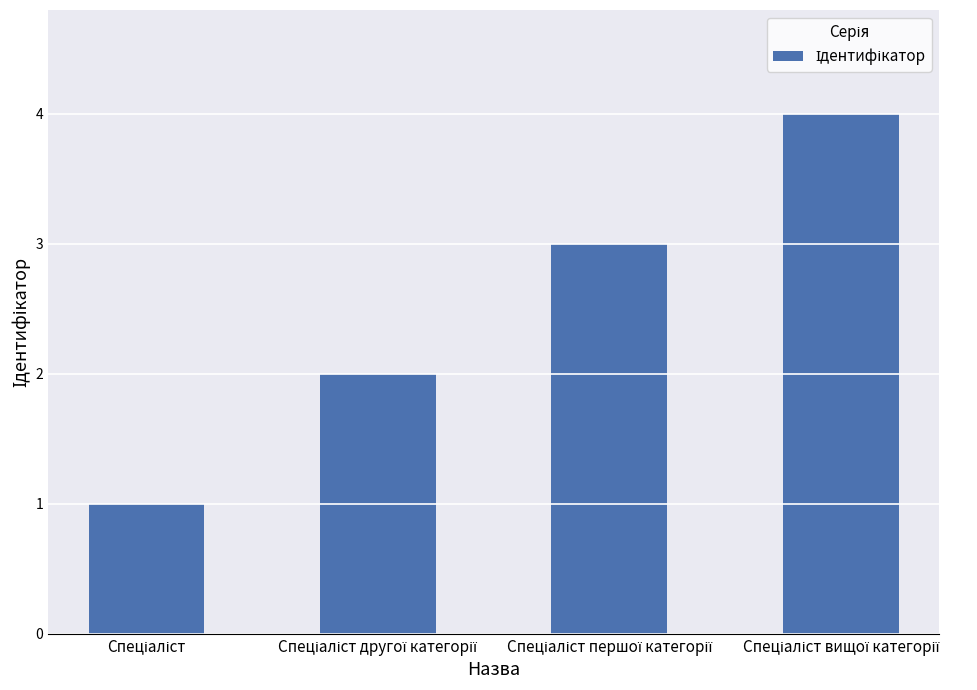

Are the bars horizontal?

No